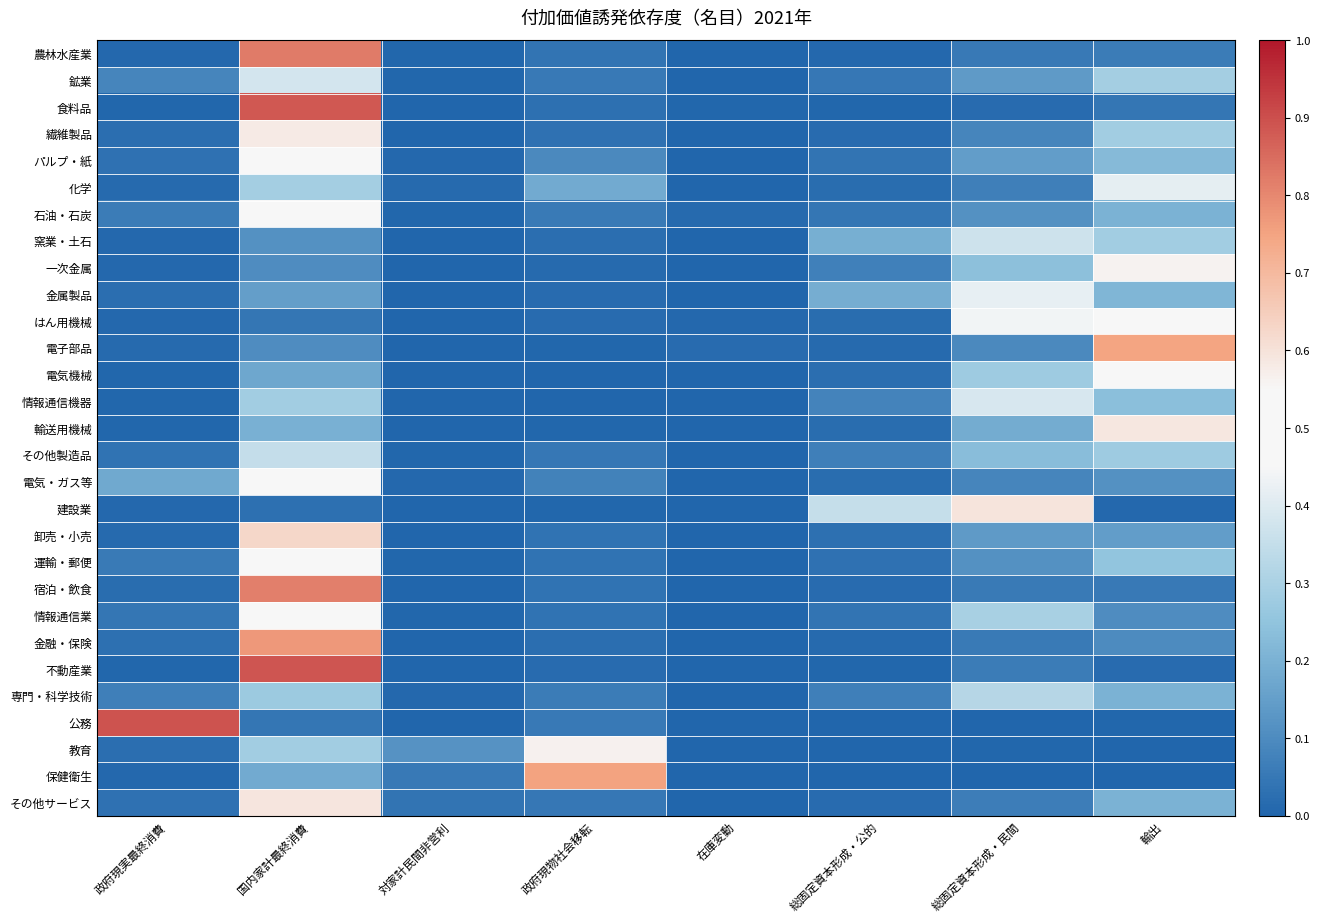

Between 政府現実最終消費 and 総固定資本形成・民間, which series saw the biggest shift?

公務